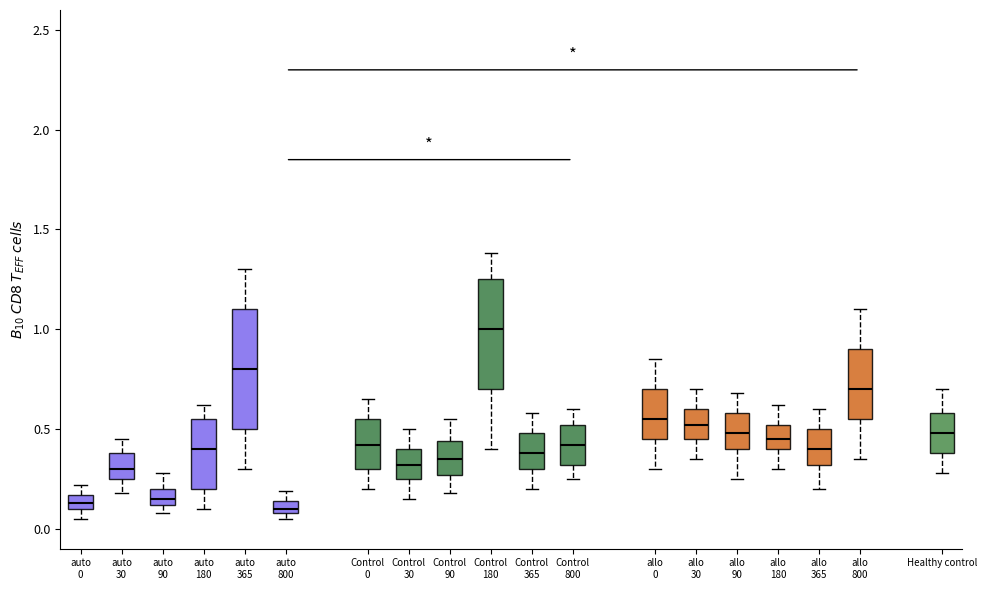

Where does the lower whisker of the box for Control 800 end on the y-axis? The values are not printed on the chart, so give them approximately, as read against the axis.

0.25